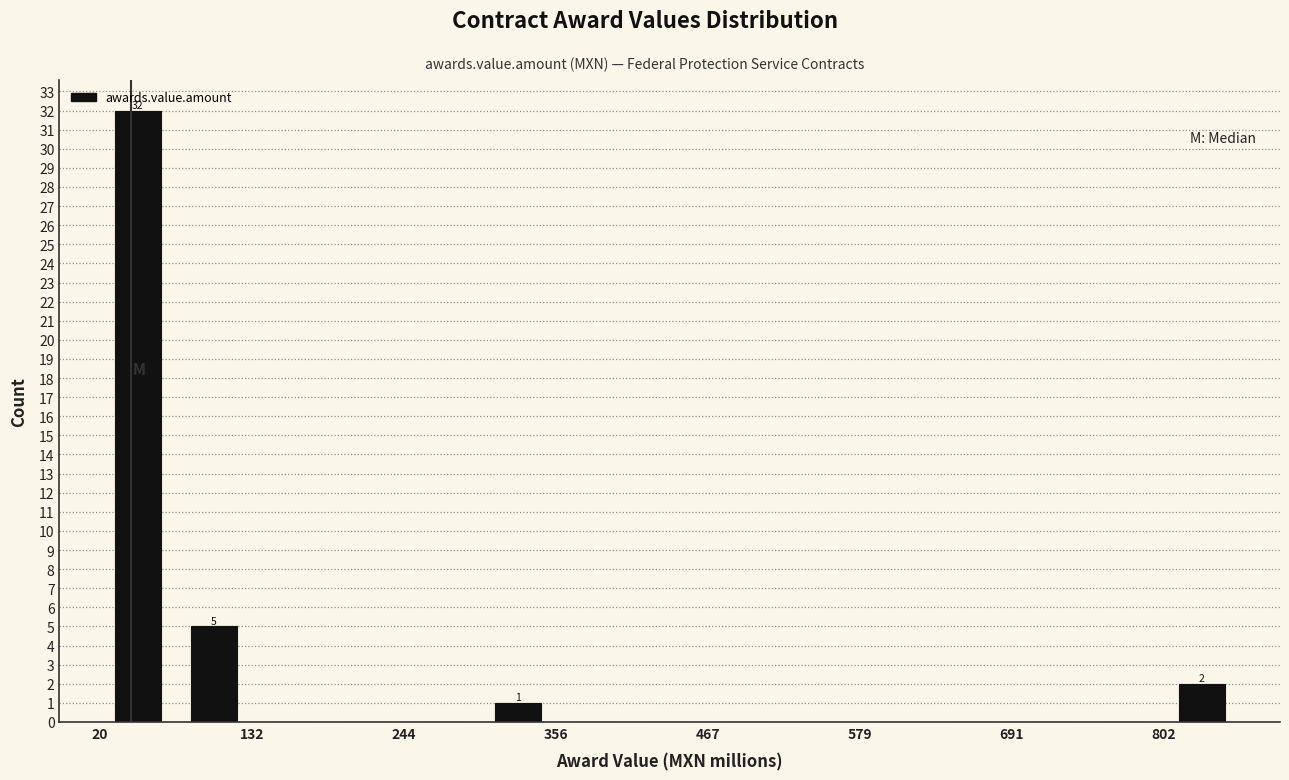

Around what value on the x-axis is the tallest bar? Give the approximate position of its centre, as read against the axis.

40